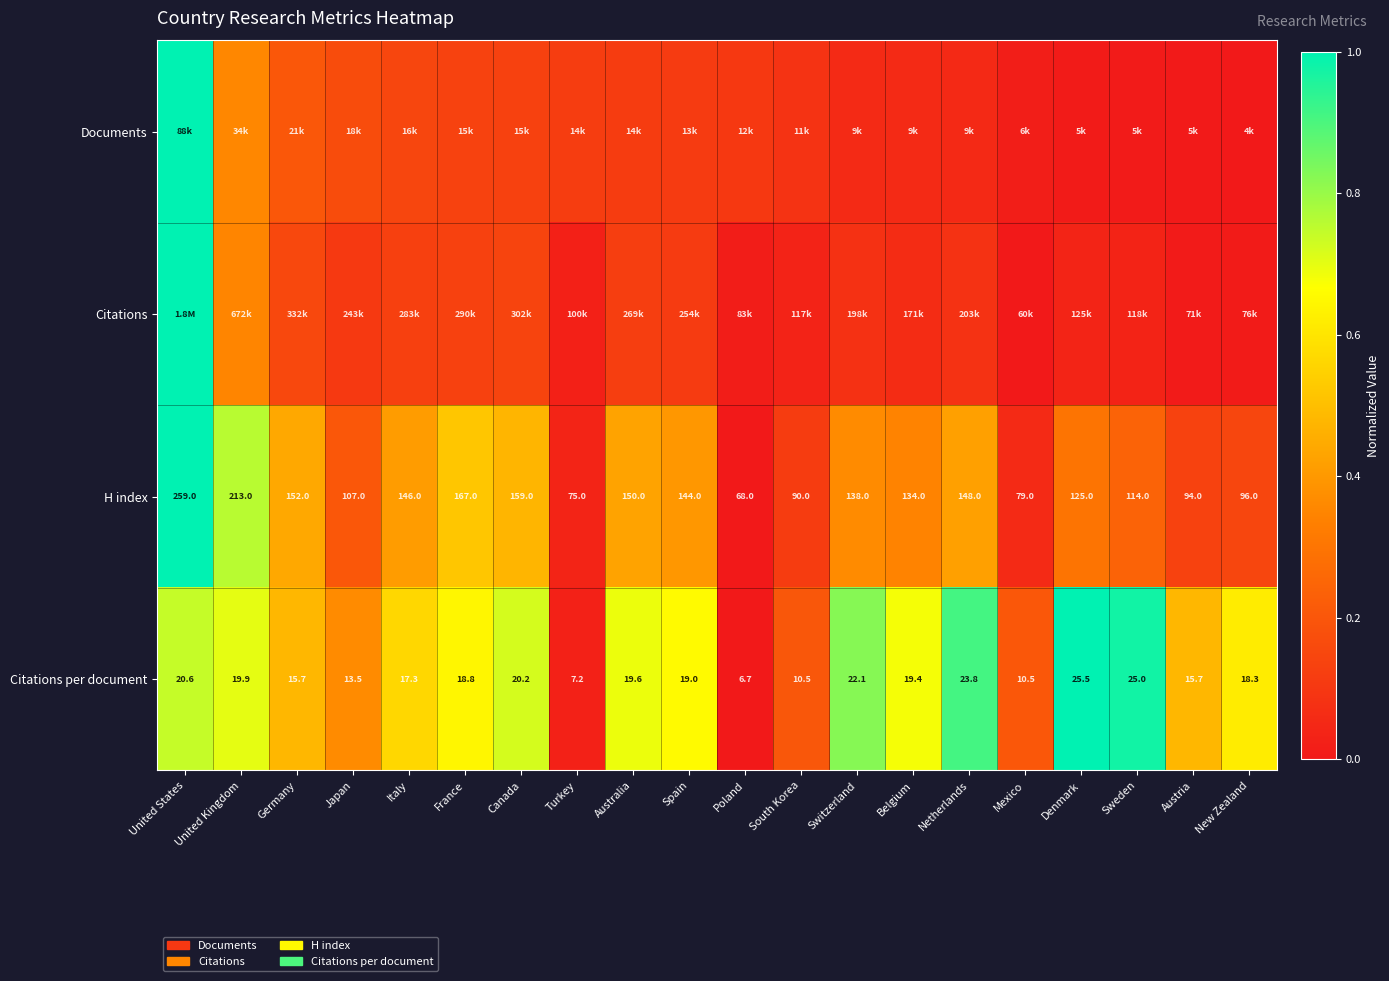

How many series are shown in this chart?

4